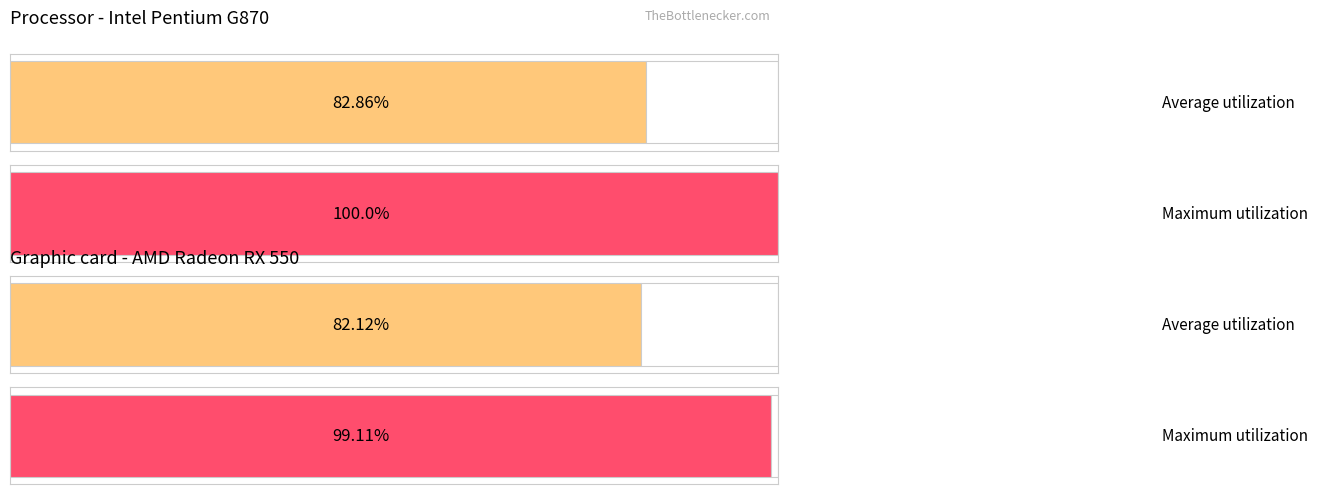

List the series in order of their peak value, highest first.

Maximum utilization, Average utilization